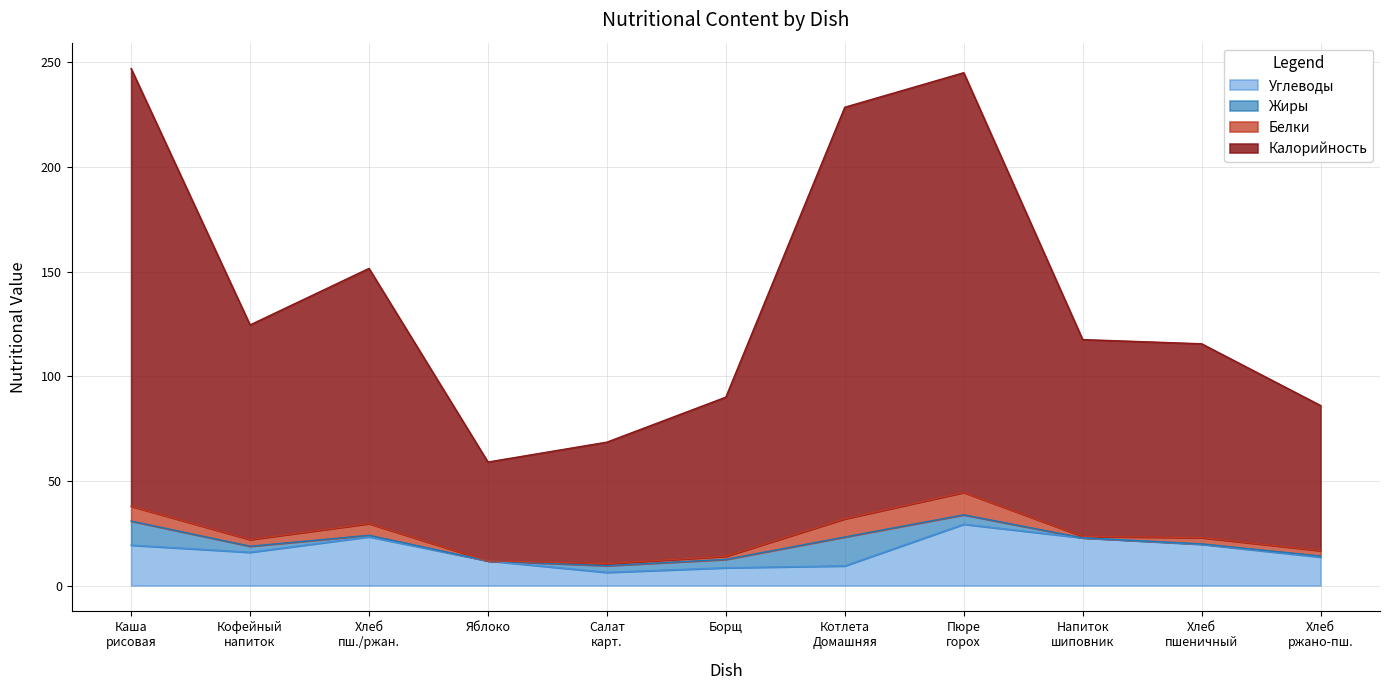

What is the highest value of the Углеводы series?

29.3